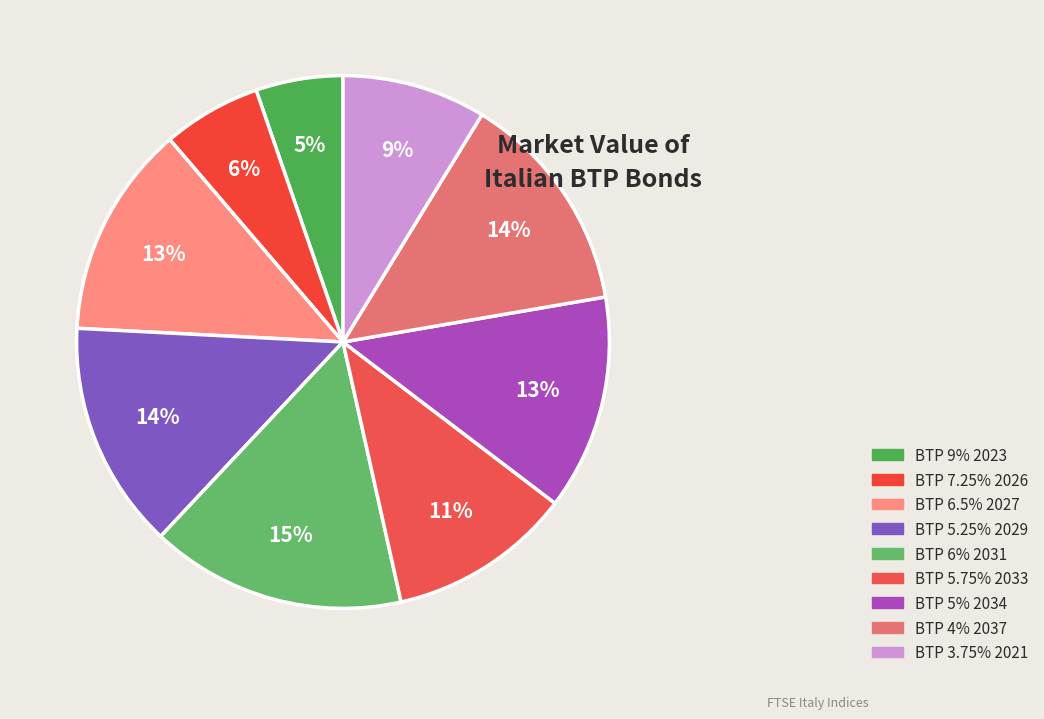

Is there a majority slice in this chart?

No